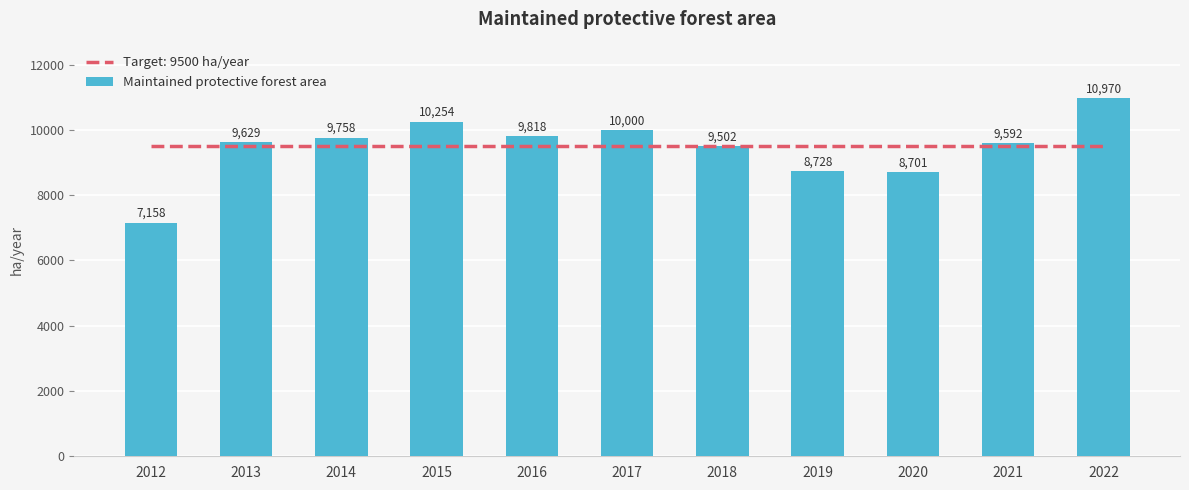

What is the value of the 6th bar from the left?

10000.0